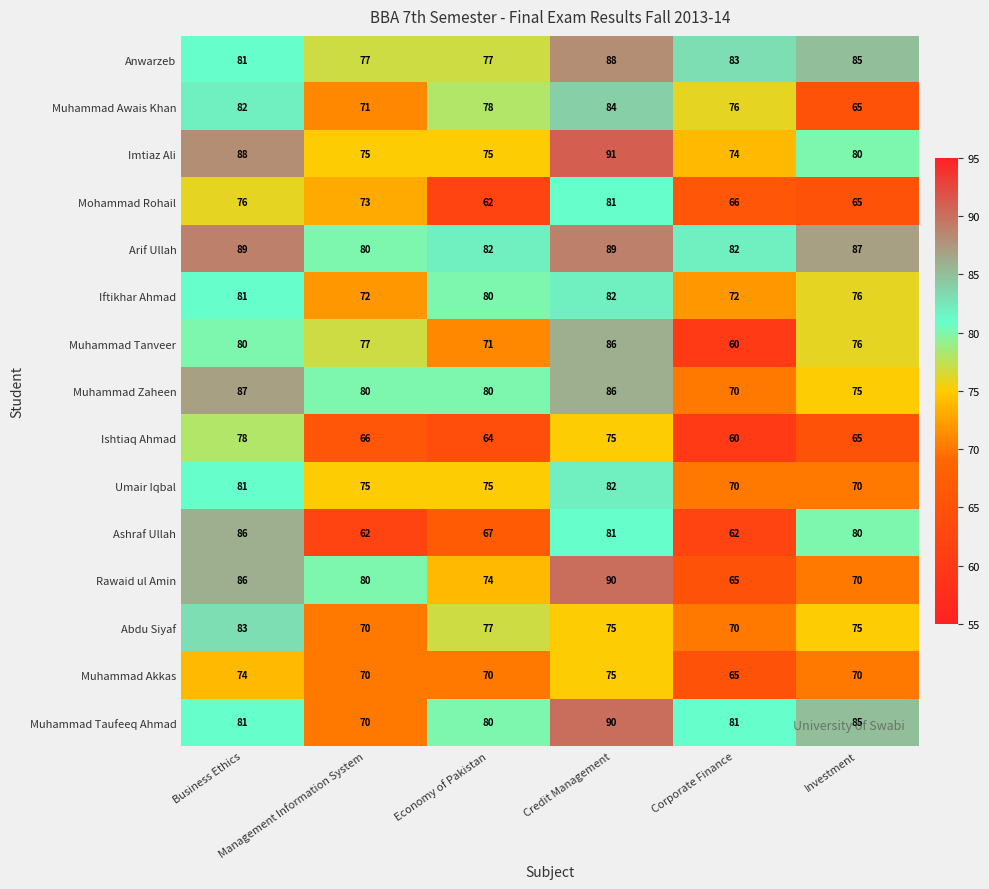

Which series has the largest total across all categories?

Arif Ullah